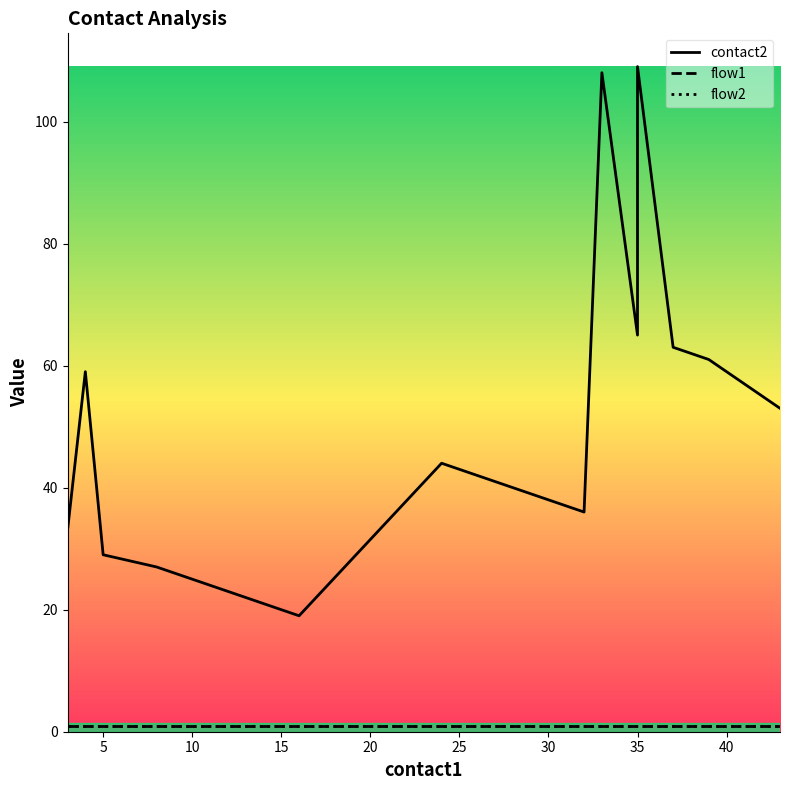

True or false: flow1 and flow2 intersect in this chart.

False